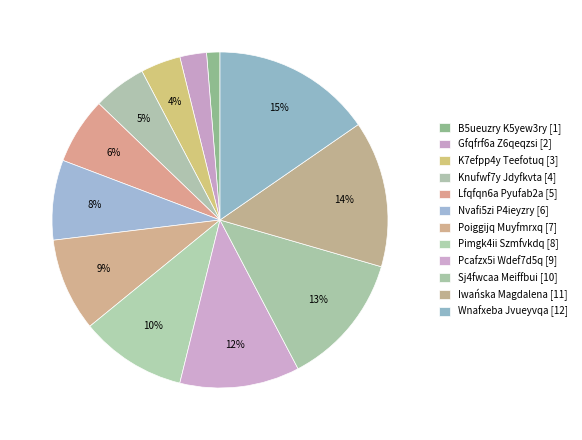

How many slices are in this pie chart?

12